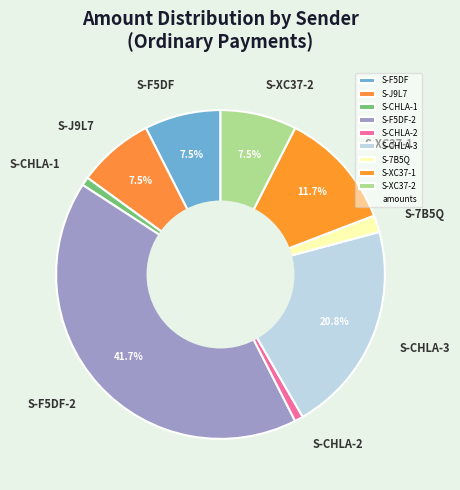

To the nearest percent, what is the difference between the largest and smallest slice percentages?

41%